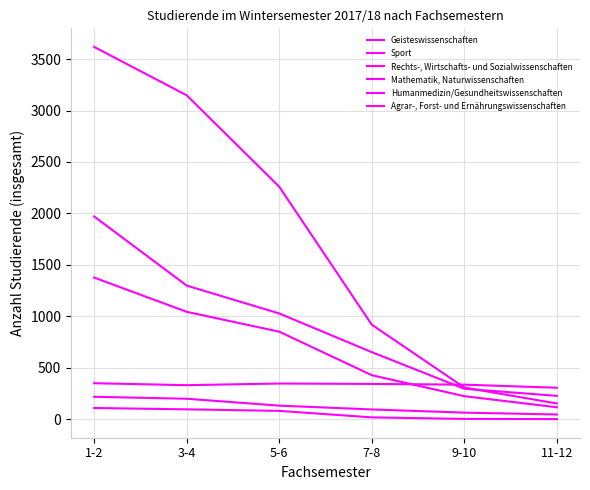

Does the chart have visible grid lines?

Yes